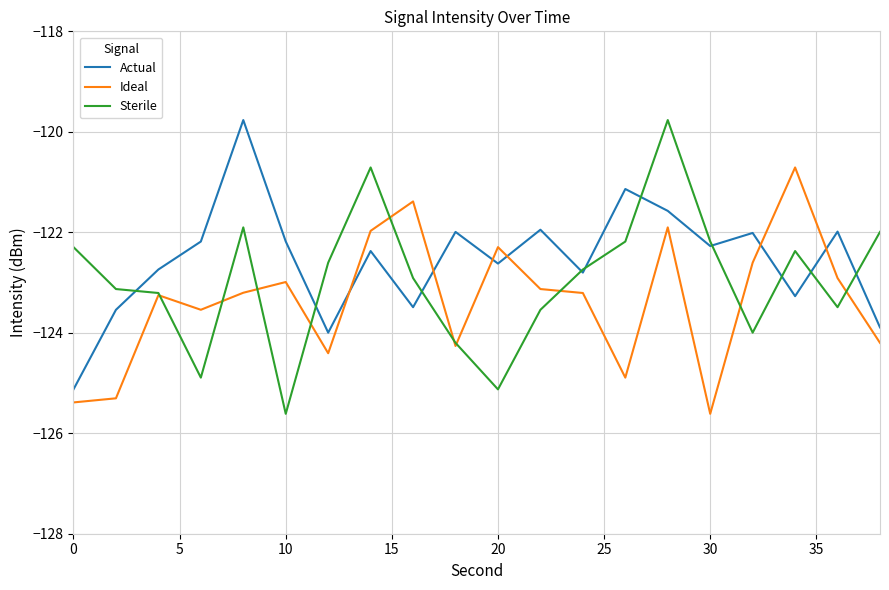

What are all the series names shown in the legend?

Actual, Ideal, Sterile